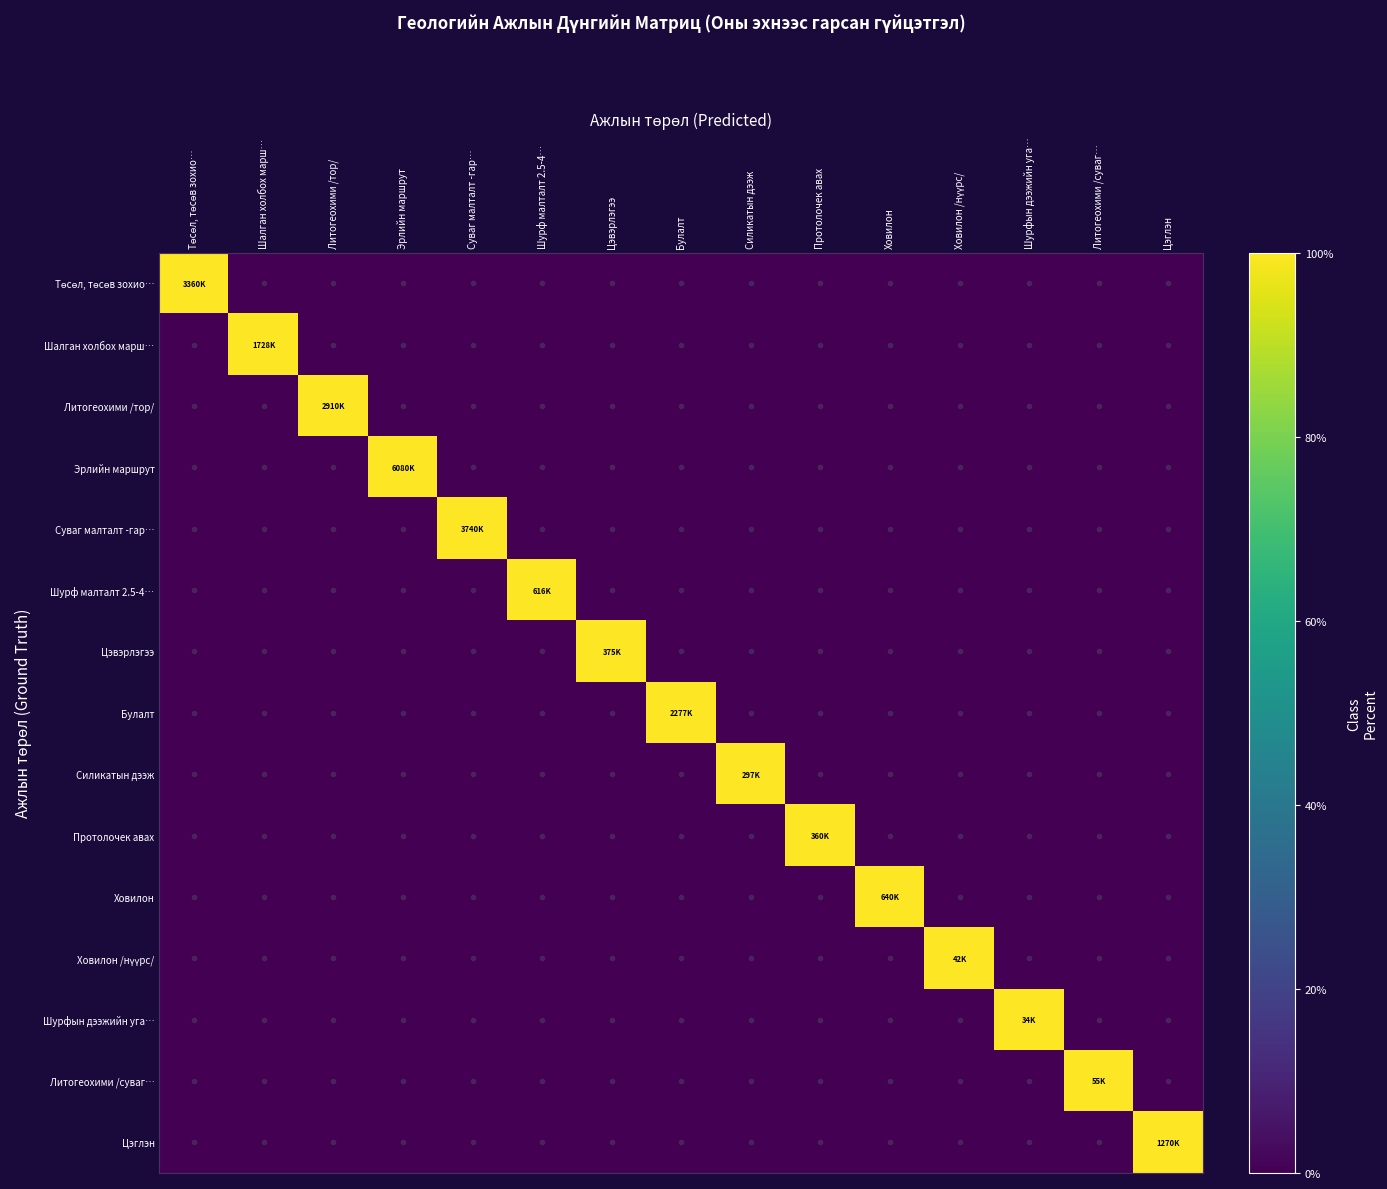

At how many categories does at least one series exceed 82?

15